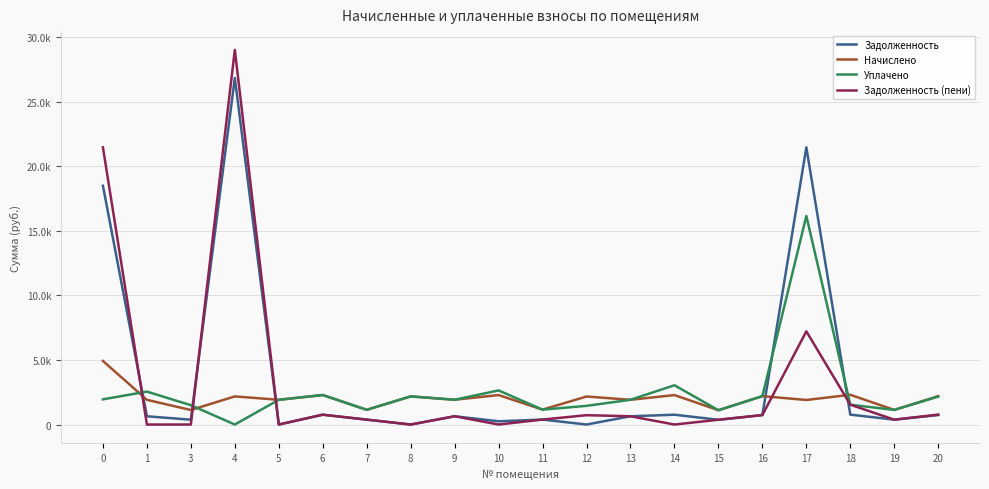

Does the chart have visible grid lines?

Yes